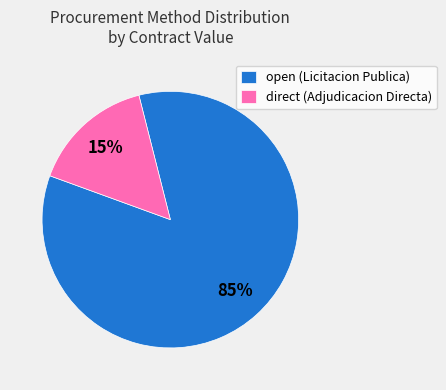

Count the number of slices in the pie.

2